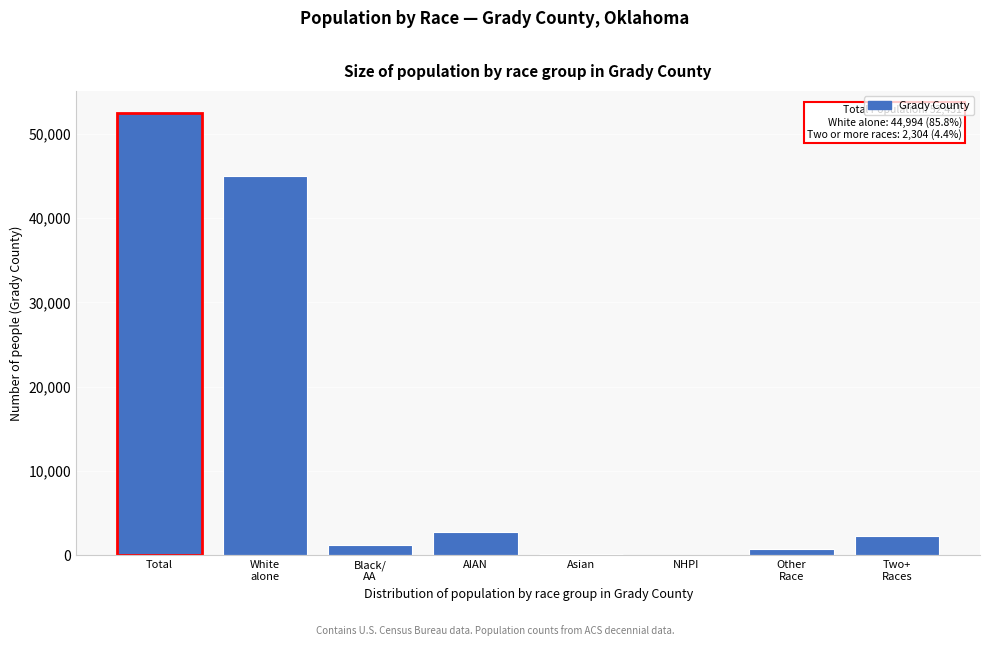

What is the maximum value shown in the chart?

52431